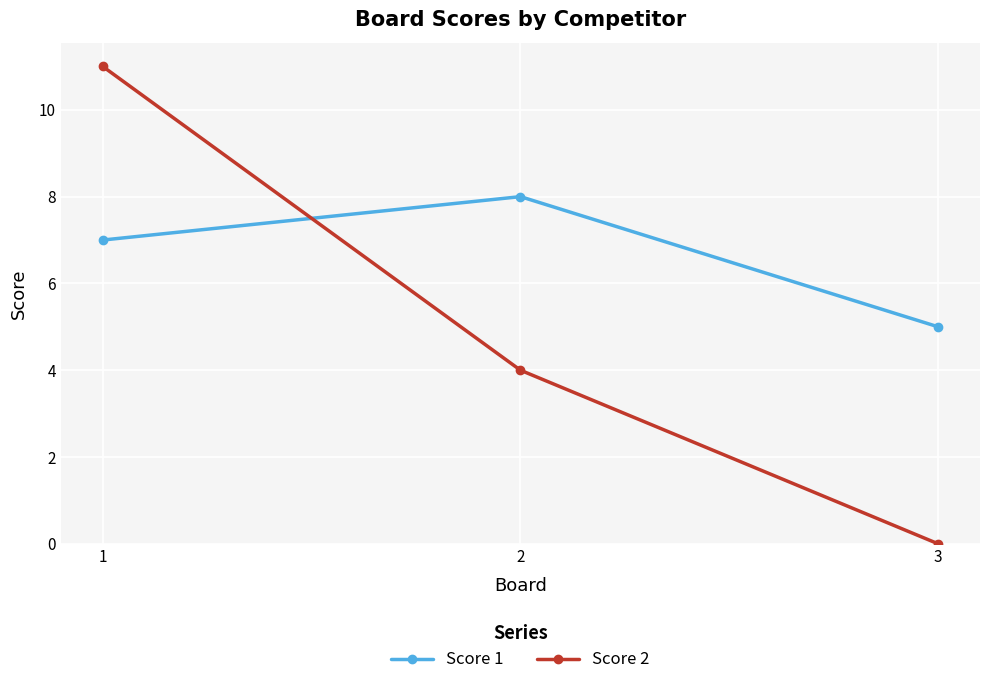

What is the spread (max minus min) of values at 3?

5